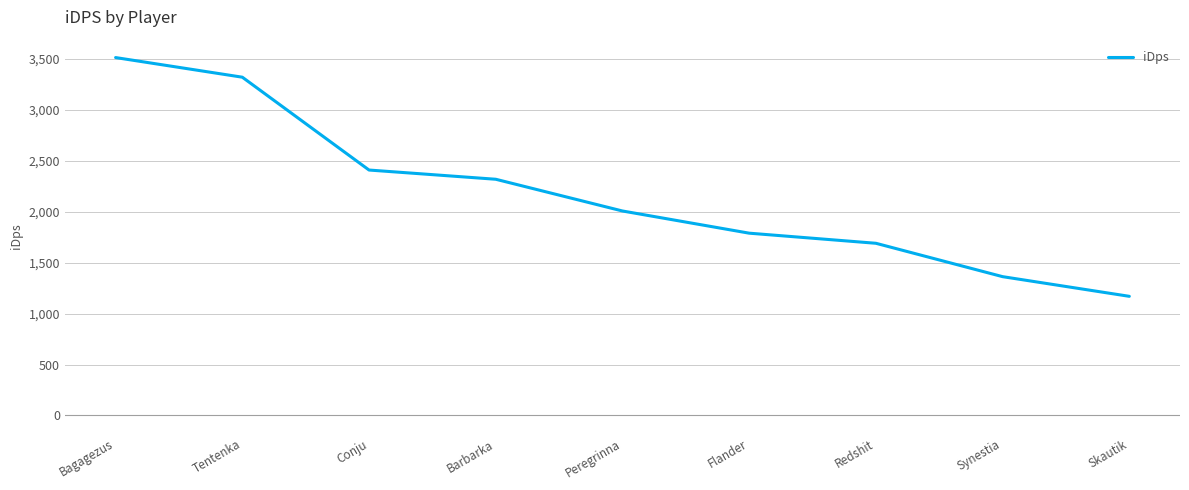

Between Bagagezus and Barbarka, which is larger?

Bagagezus